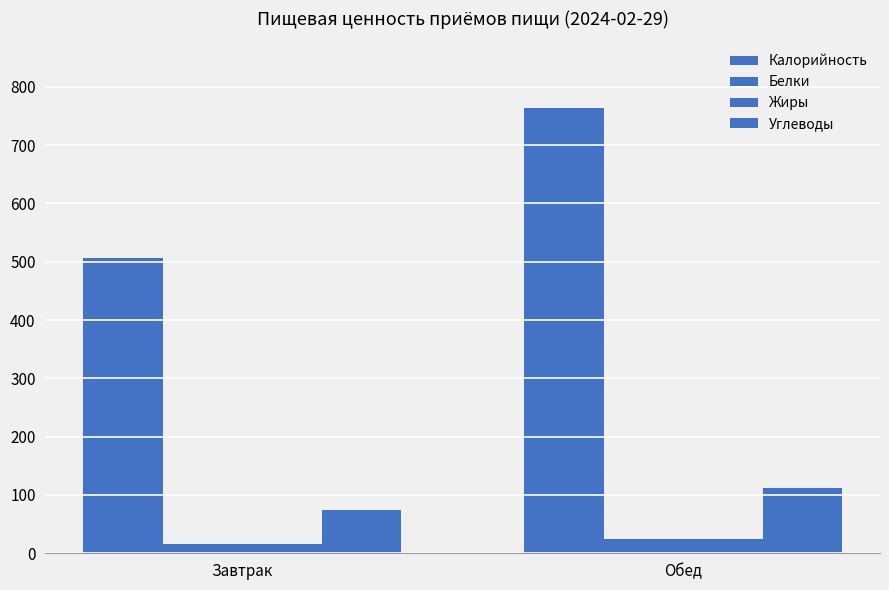

Rank the series by their maximum value, from highest to lowest.

Калорийность, Углеводы, Белки, Жиры